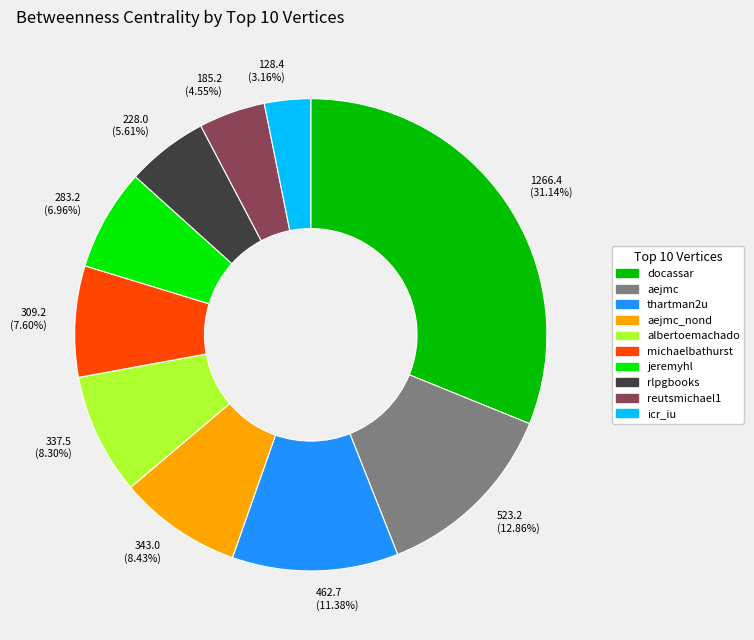

Does 128.4 (3.16%) account for over 50% of the chart?

No